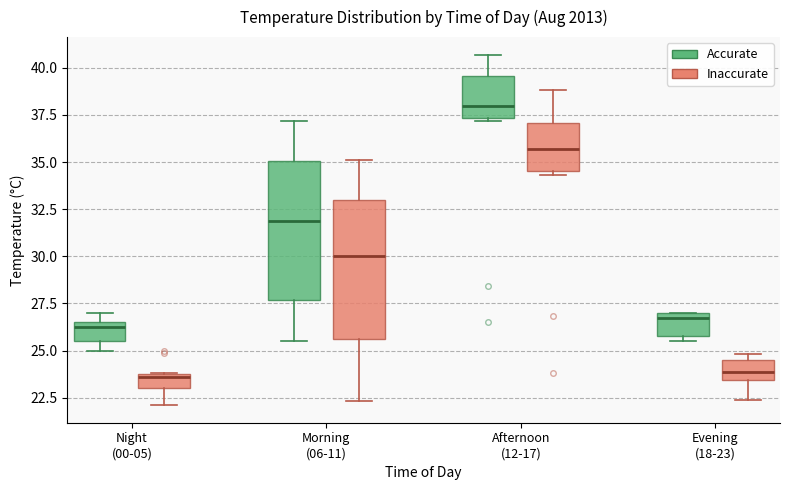

Where does the median line of the box for Afternoon (12-17) (Accurate) sit on the y-axis? The values are not printed on the chart, so give them approximately, as read against the axis.

38.0